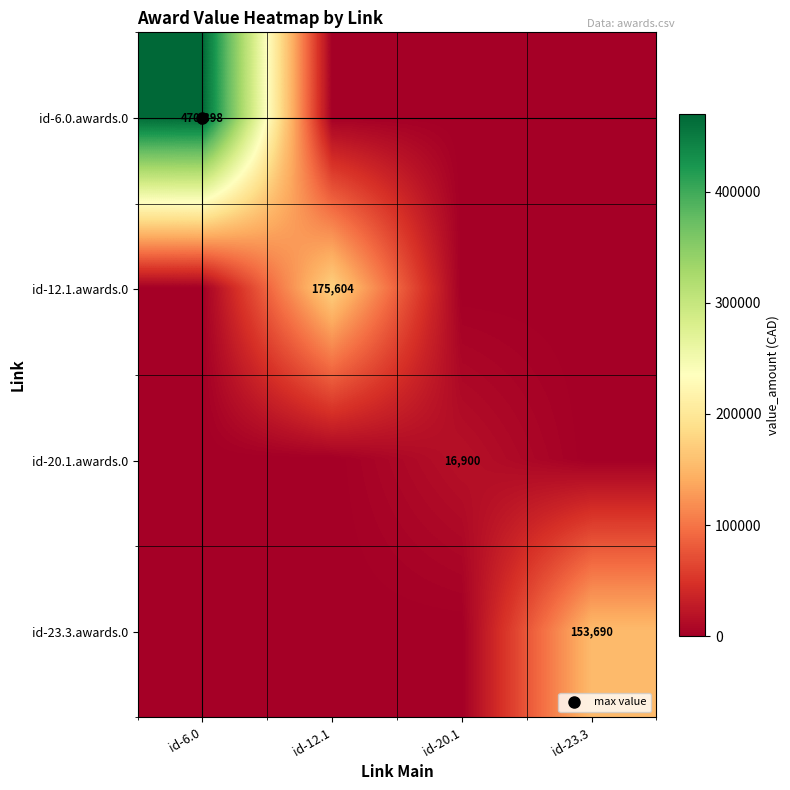

Is the value of id-20.1.awards.0 at id-23.3 greater than the value of id-6.0.awards.0 at id-6.0?

No